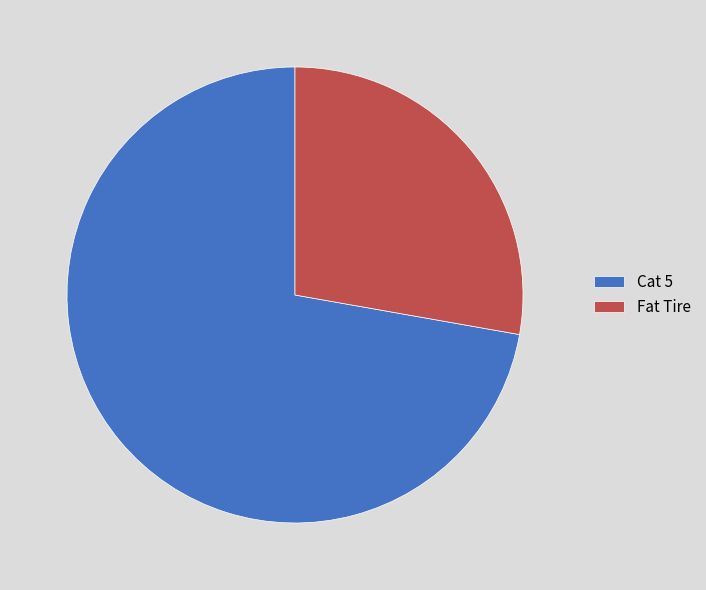

Is it true that Cat 5 is 72% of the pie?

True